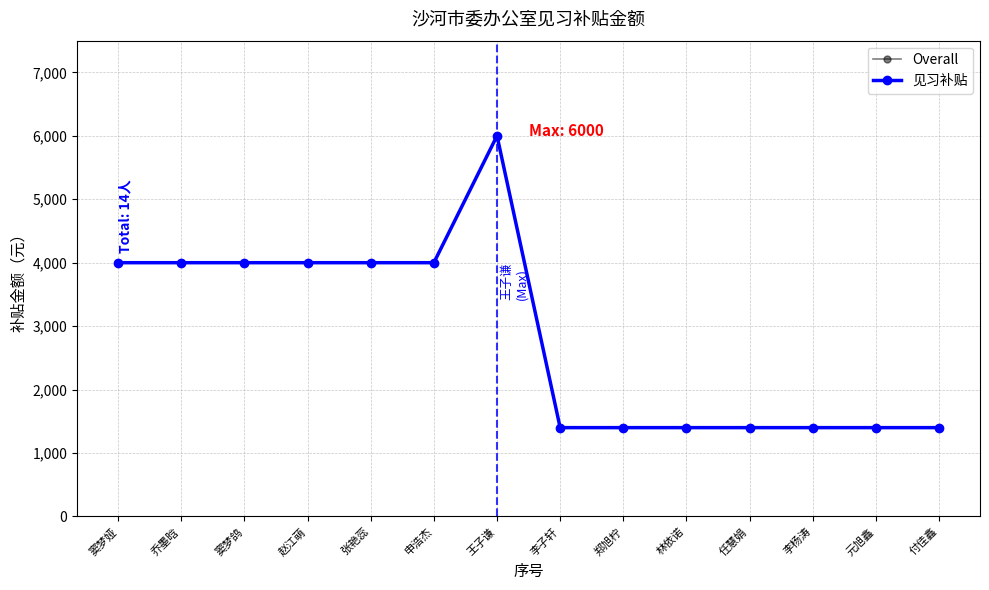

Is this an area chart (filled region under the line)?

No